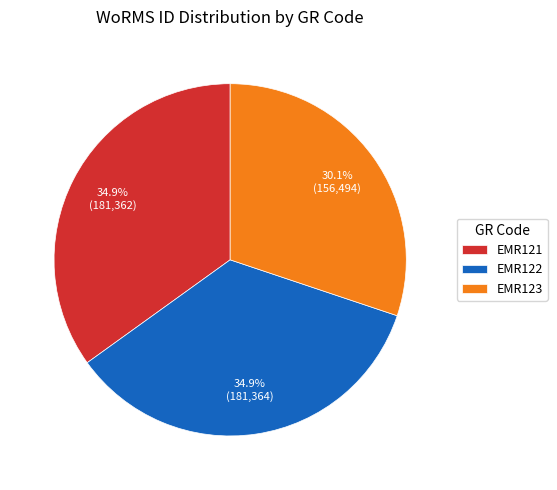

To the nearest percent, what is the average slice percentage?

33%